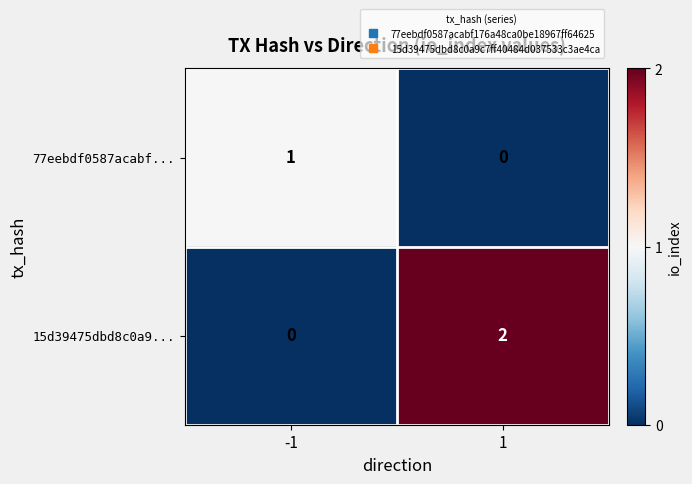

Is the value of 77eebdf0587acabf... at -1 greater than the value of 15d39475dbd8c0a9... at -1?

Yes